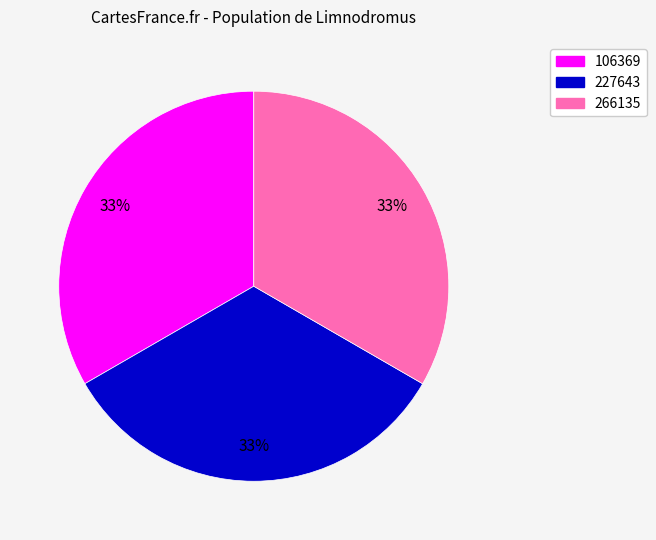

Count the number of slices in the pie.

3